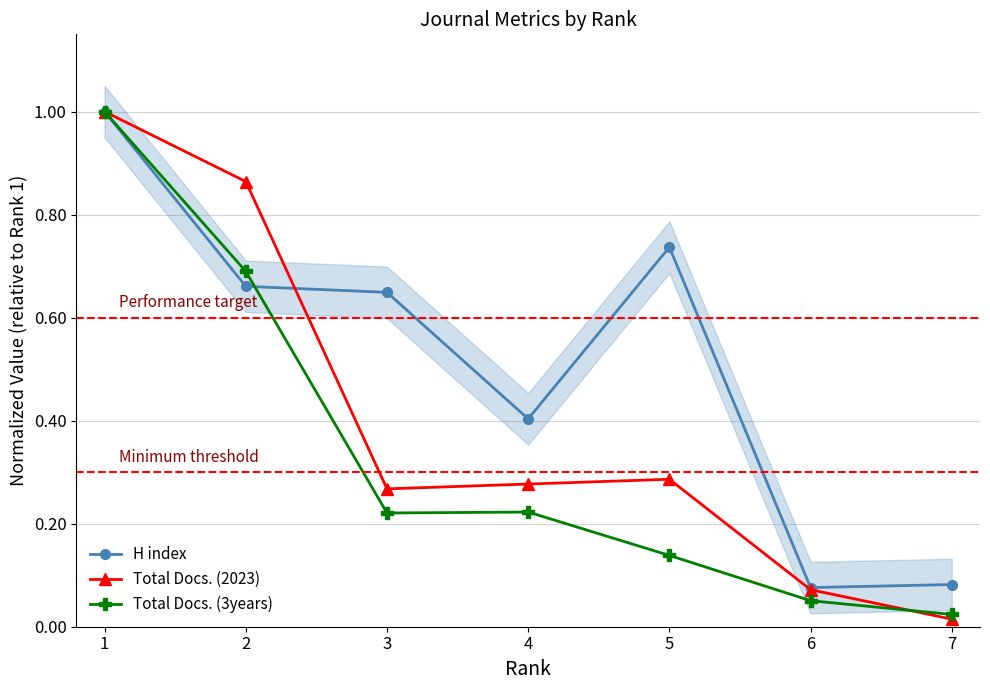

What are all the series names shown in the legend?

H index, Total Docs. (2023), Total Docs. (3years)